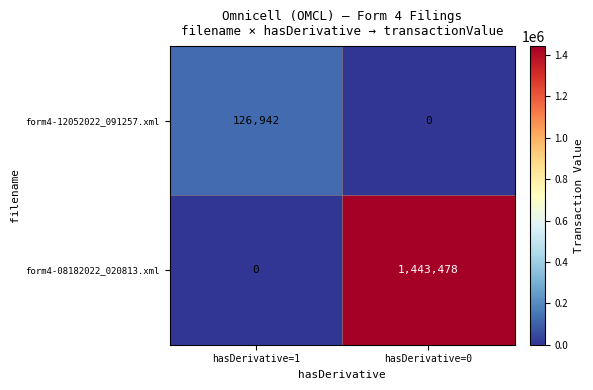

What is the sum of the form4-12052022_091257.xml values at hasDerivative=1 and hasDerivative=0?

126942